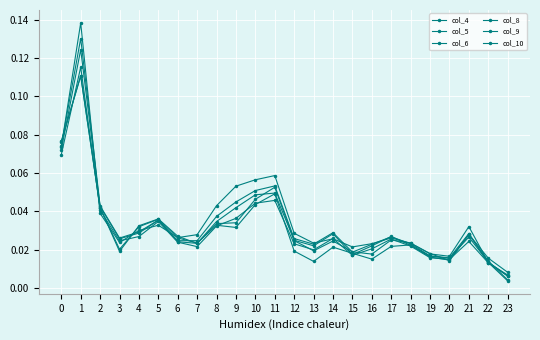

Which series ends up on top after the final intersection of col_4 and col_9?

col_9